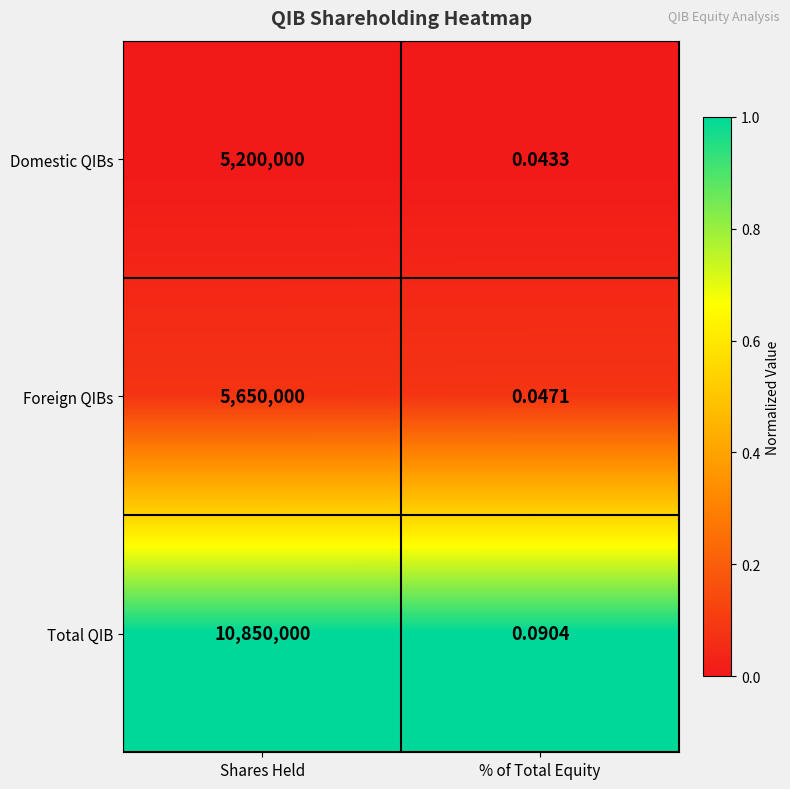

At which category is the sum across all series the highest?

Shares Held